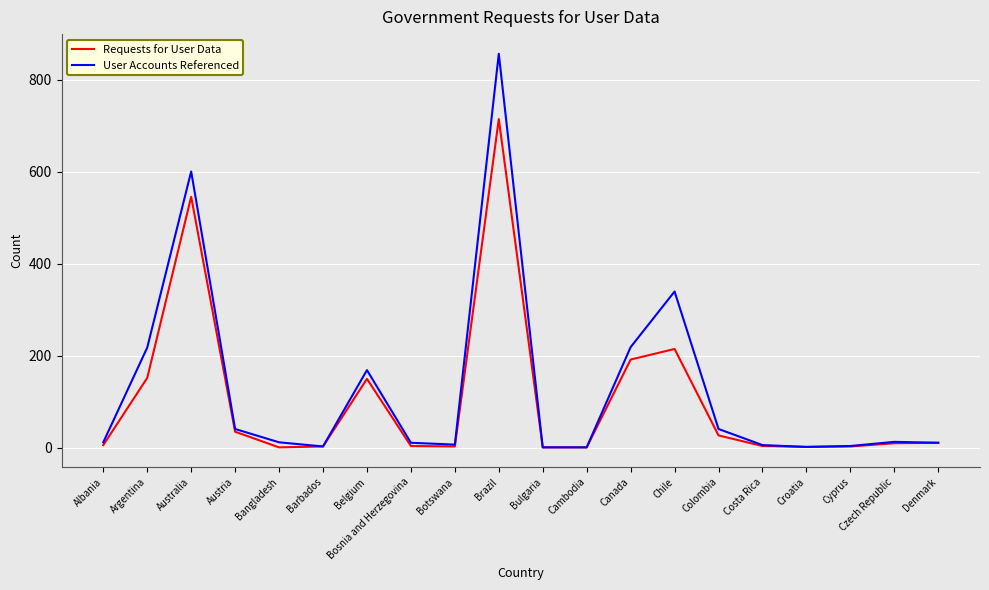

List the series in order of their overall mean, highest first.

User Accounts Referenced, Requests for User Data